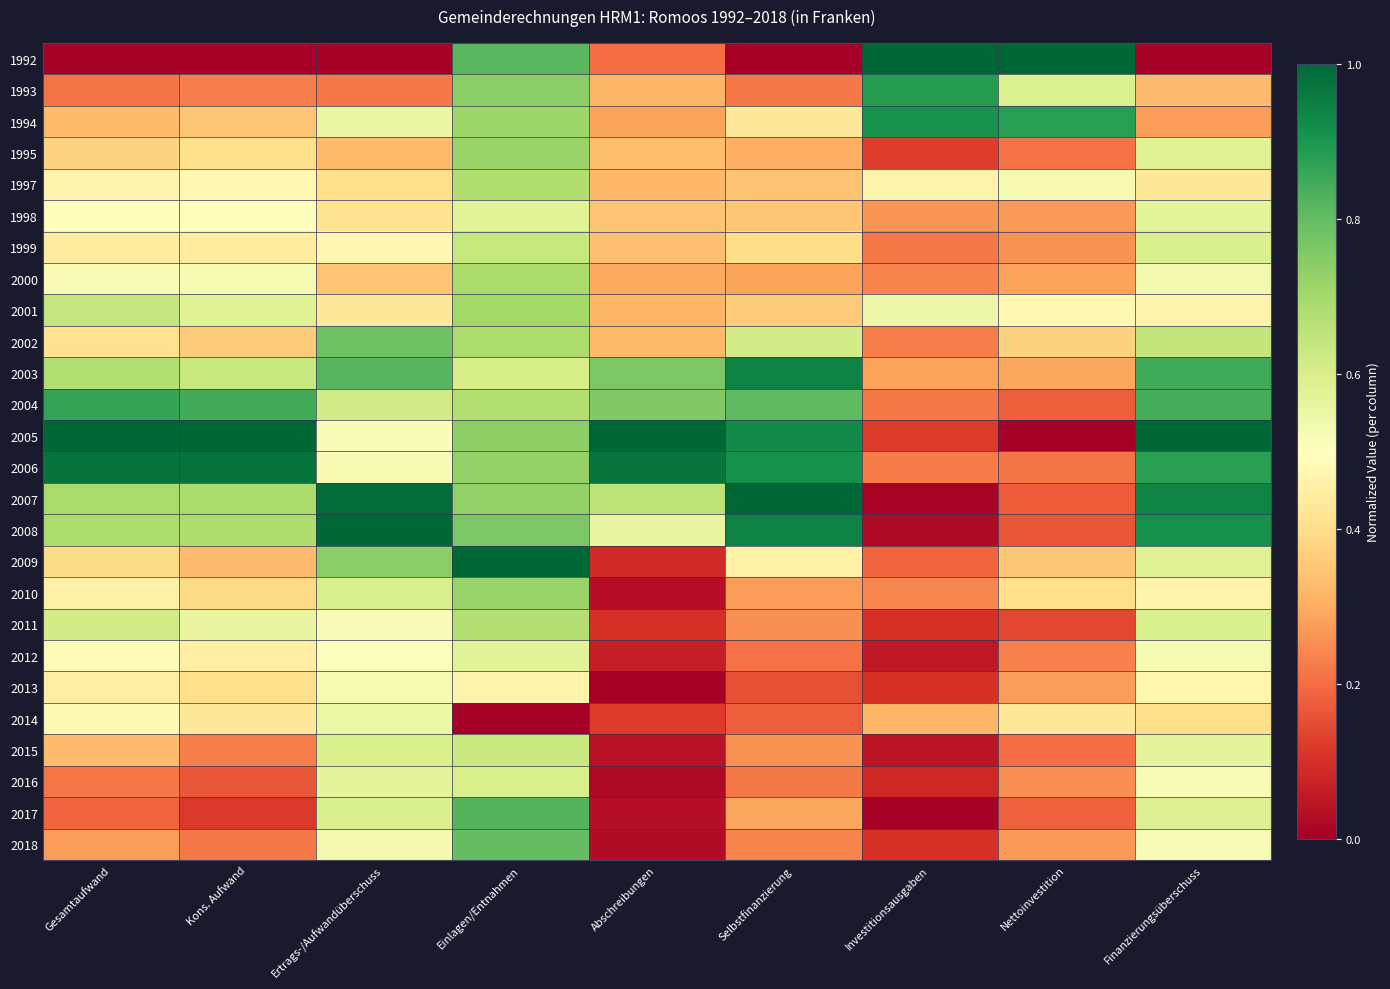

Rank the series by their maximum value, from highest to lowest.

1992, 2005, 2007, 2008, 2009, 2006, 2003, 1994, 1993, 2004, 2017, 2018, 2002, 2010, 1995, 2001, 2000, 1997, 2011, 1999, 2015, 2016, 1998, 2012, 2014, 2013